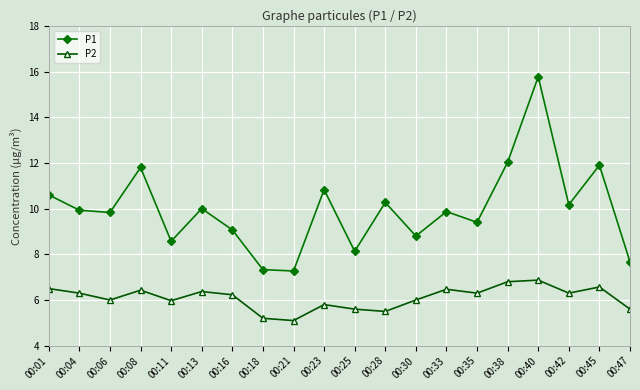

What is the minimum value for P1?

7.3